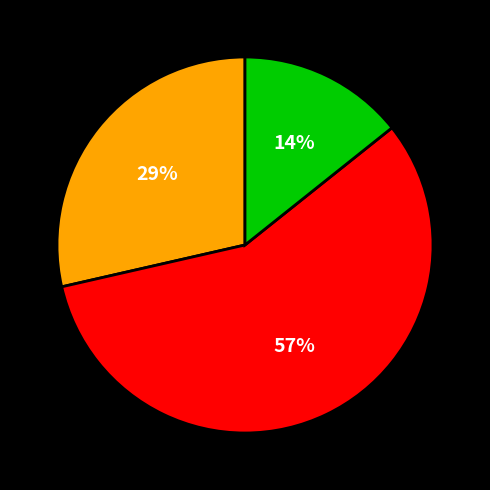

Count the number of slices in the pie.

3